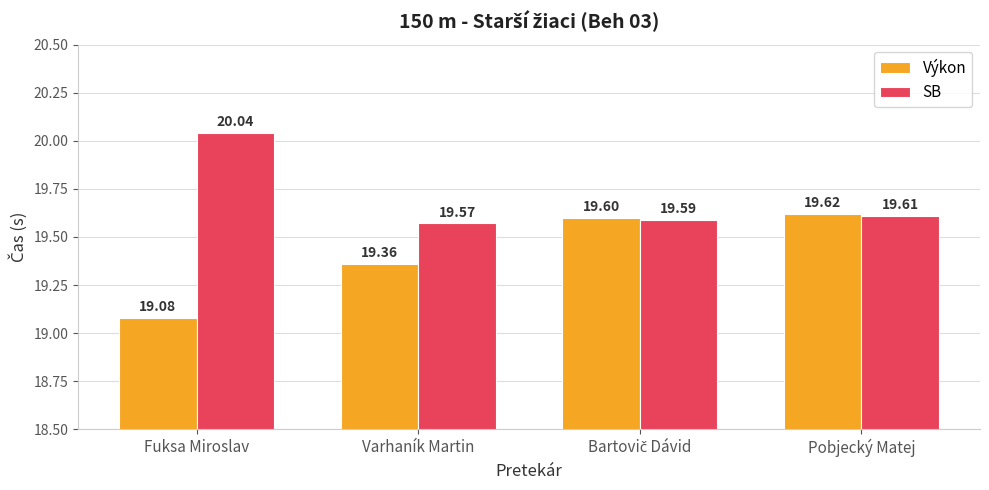

Read the Výkon value at Fuksa Miroslav.

19.1